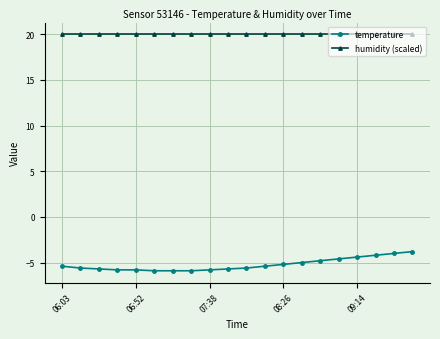

What is the value of the humidity (scaled) point at the 16th from the left?

20.0